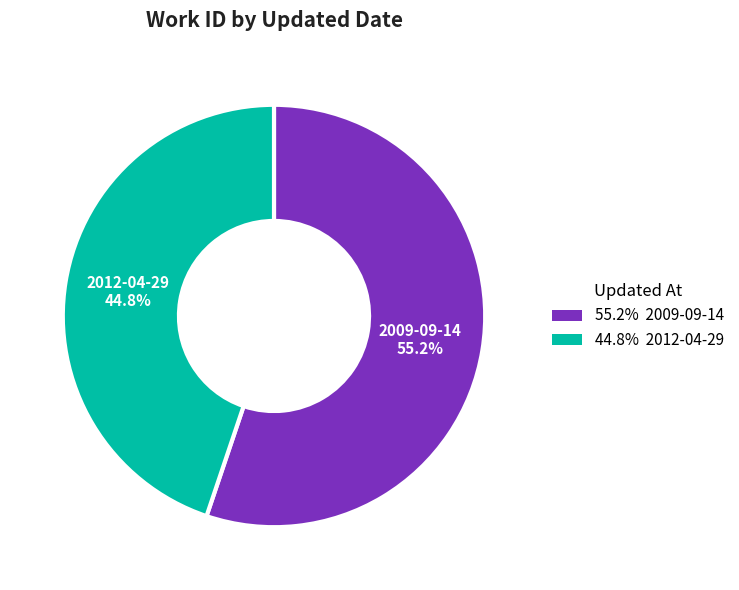

How many slices are in this pie chart?

2